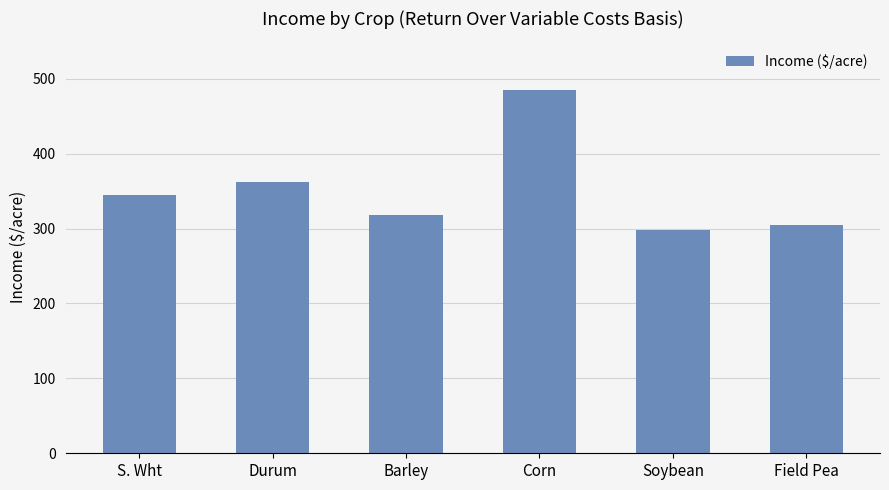

Count the number of data series in this chart.

1